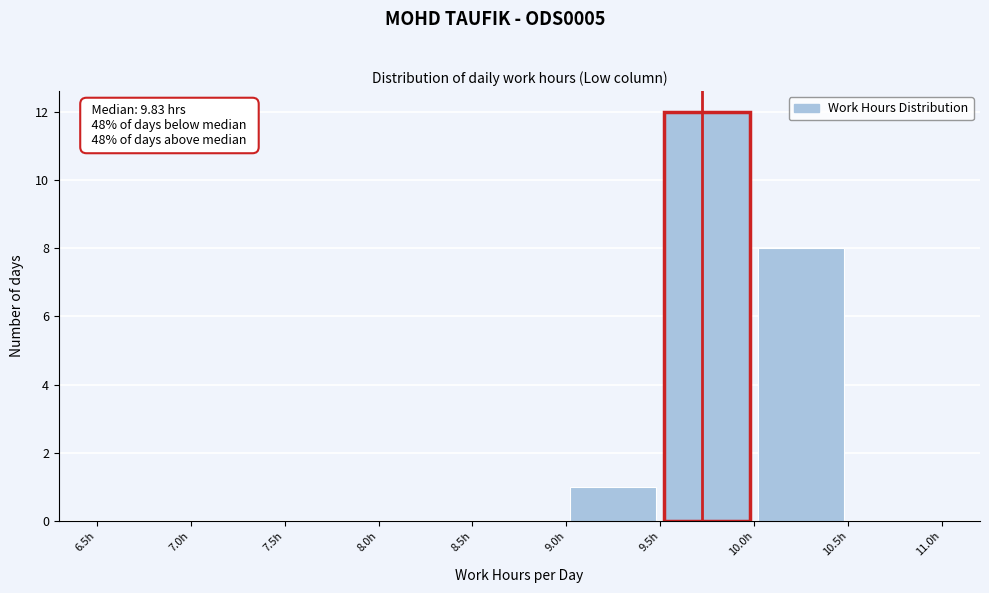

Over which range of the x-axis is the bar tallest?

9.5 to 10.0